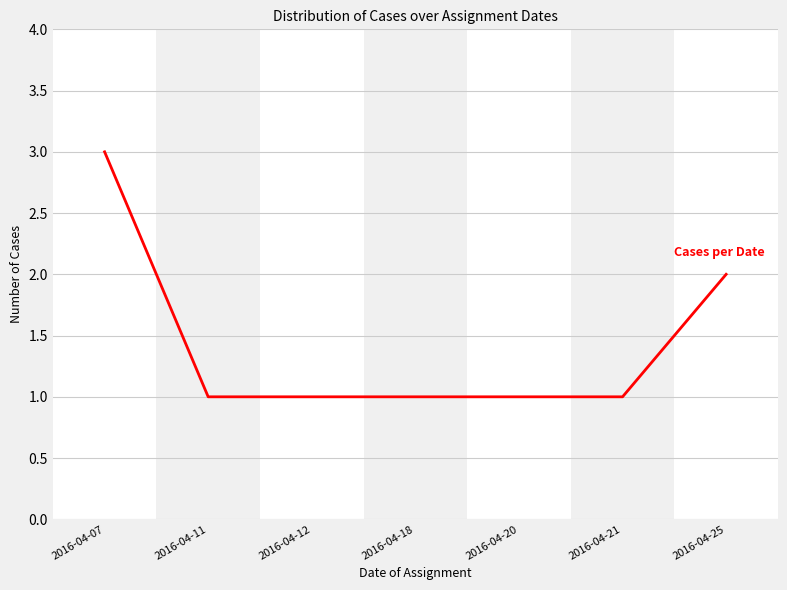

True or false: the data has more than 2 interior local peaks.

False